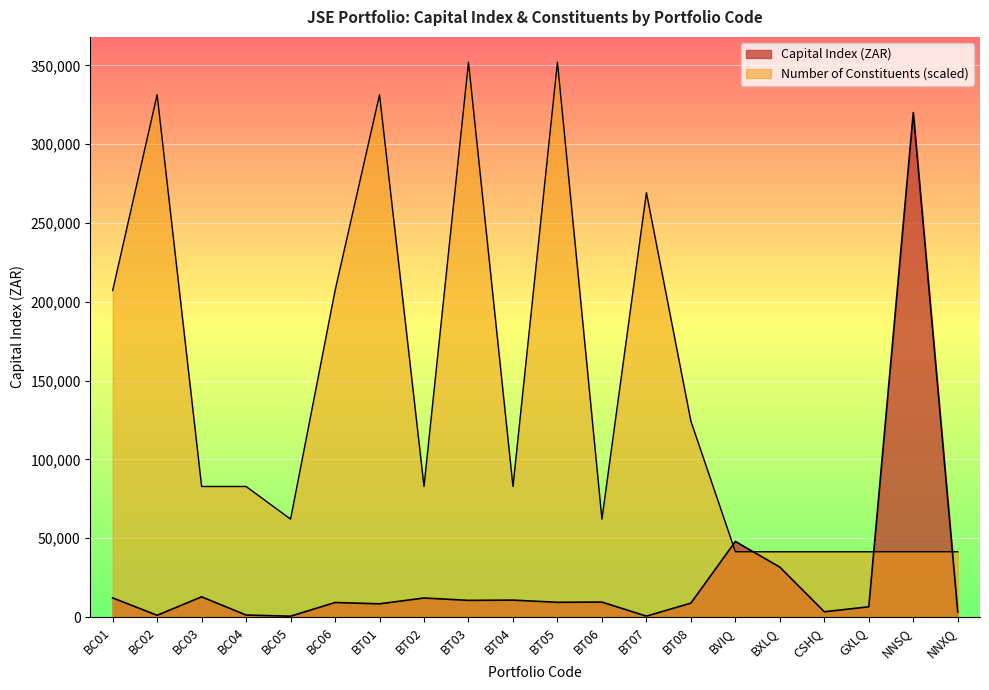

What are all the series names shown in the legend?

Capital Index (ZAR), Number of Constituents